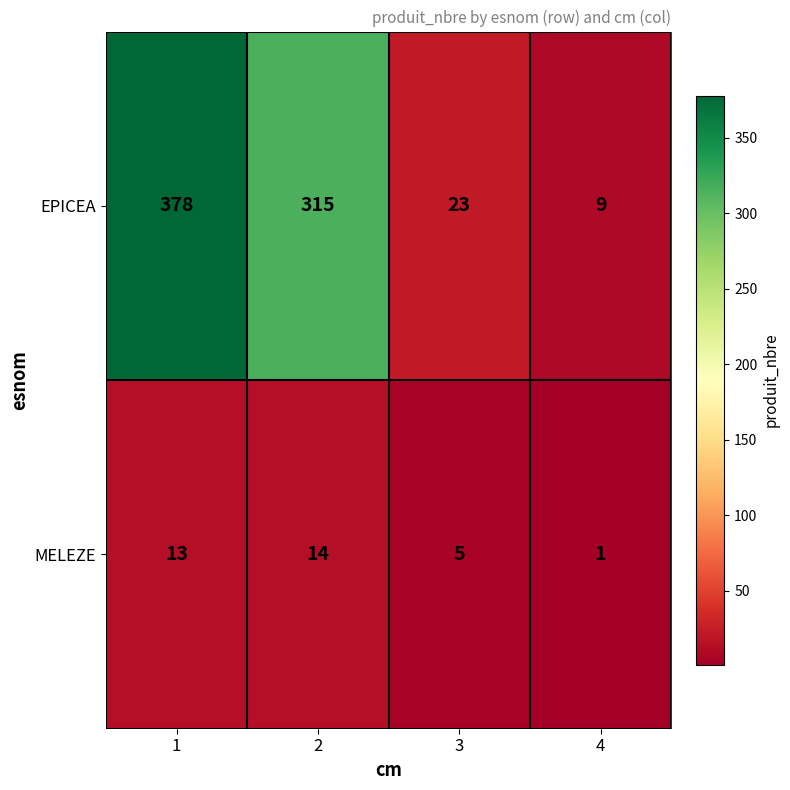

What value does the EPICEA series have at 1, to the nearest 5?

380